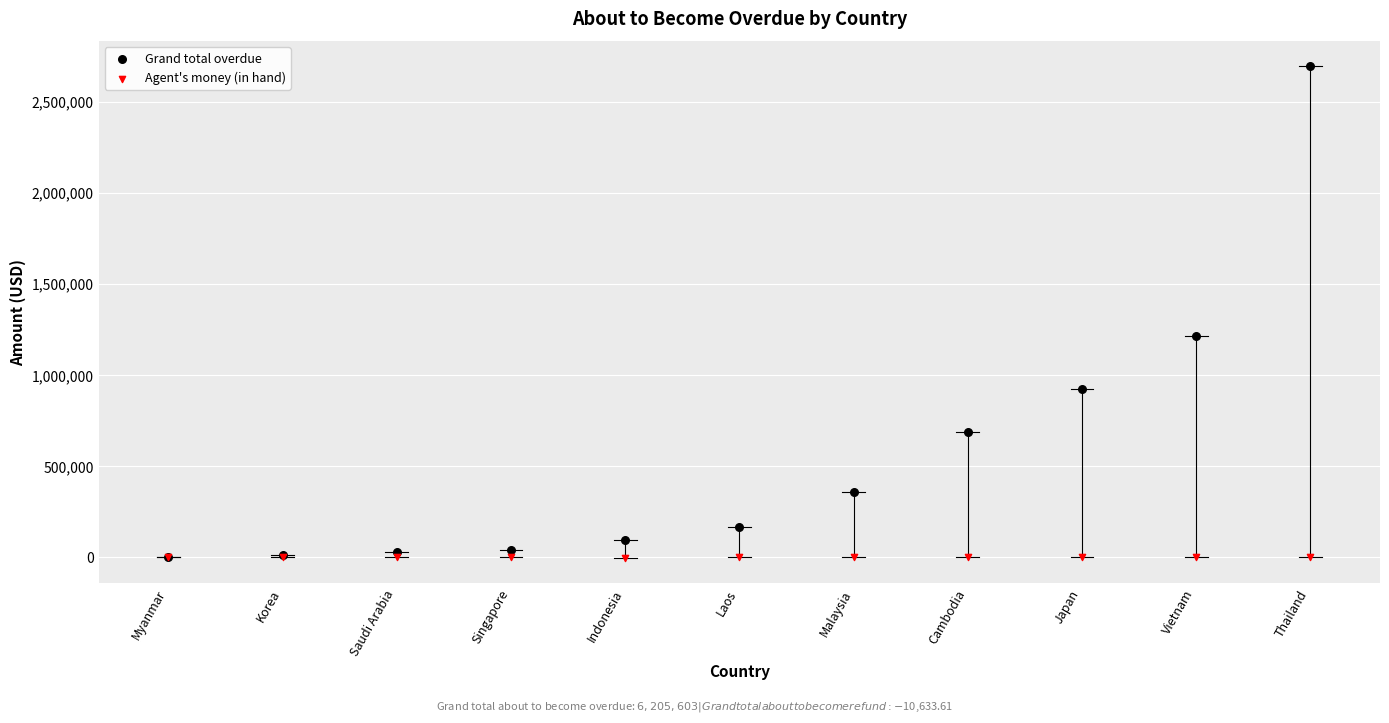

In the Grand total overdue series, what Y value is closest to 1348714?

1214083.4